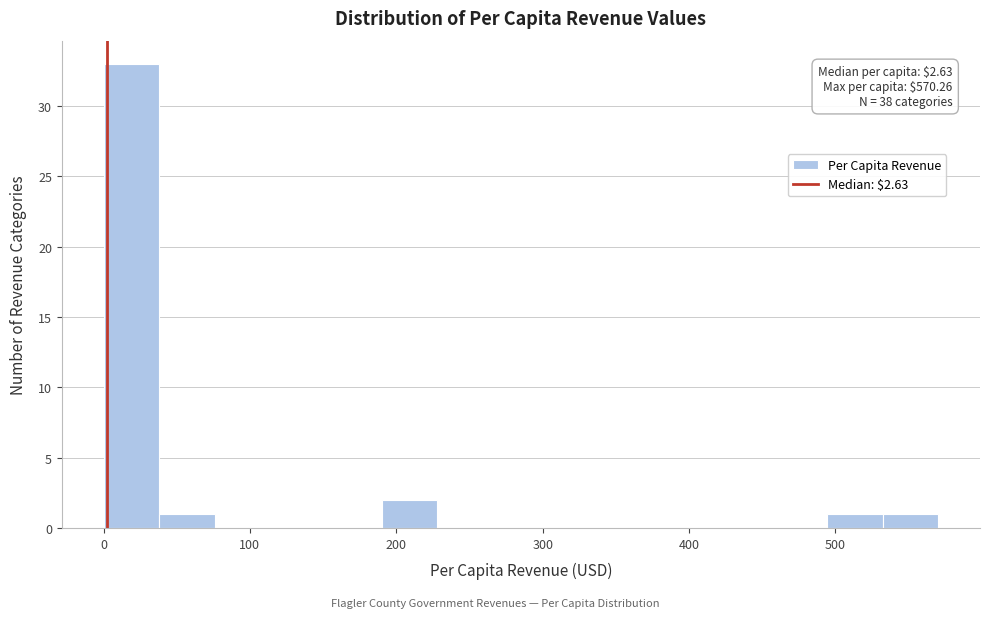

Read against the x-axis, roughly where is the centre of the tallest bar?

20